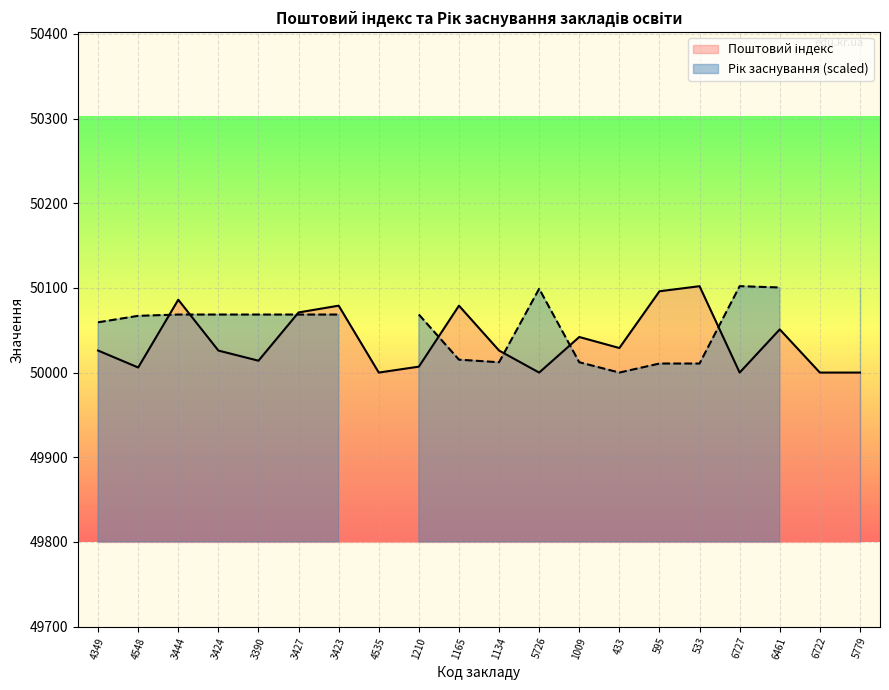

Which label corresponds to the smallest value in the chart?

4535